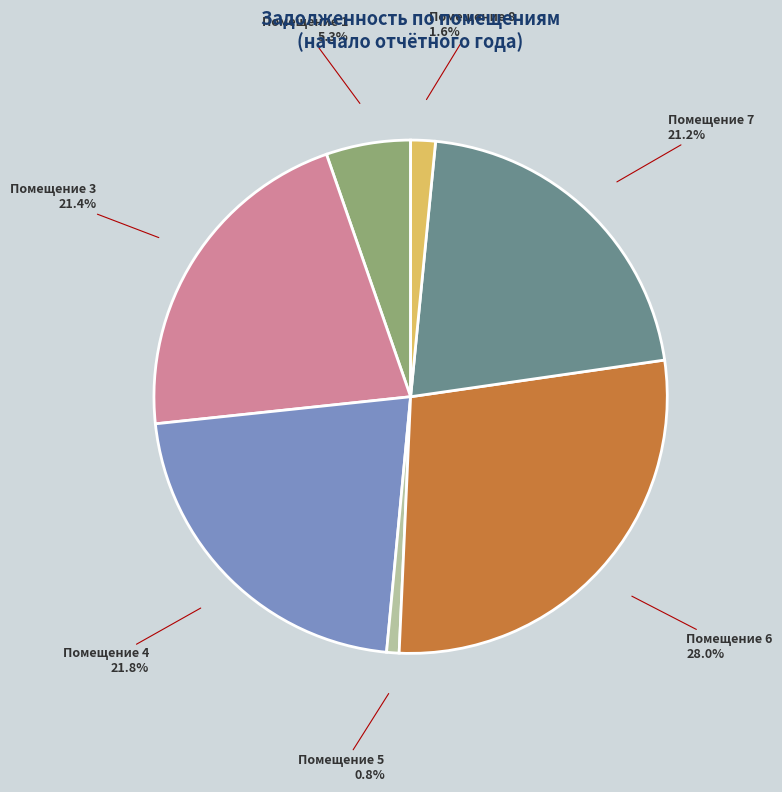

To the nearest percent, what is the average slice percentage?

14%